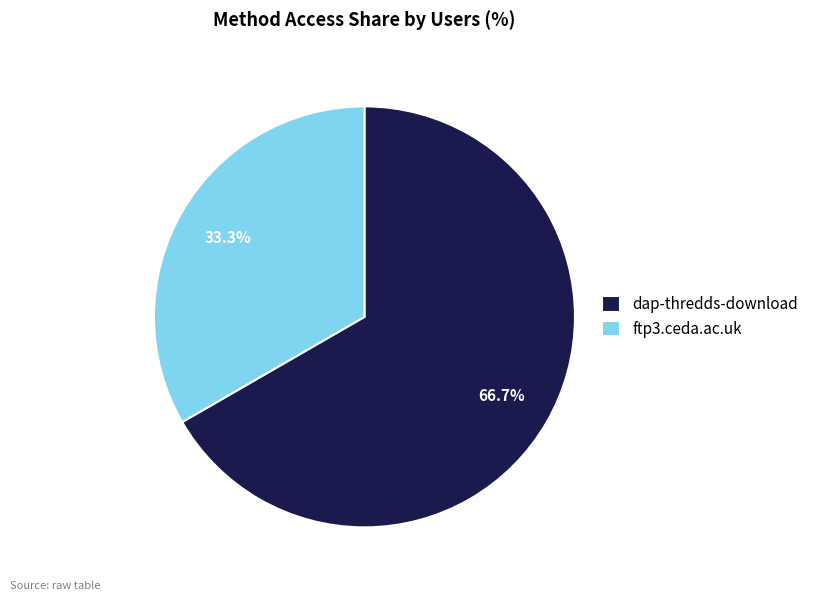

Count the number of slices in the pie.

2